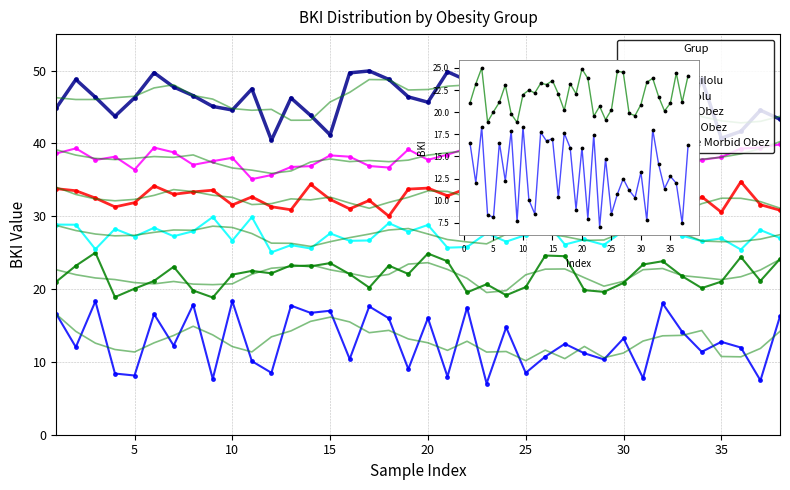

Which series contains the lowest Y value?

Zayıf